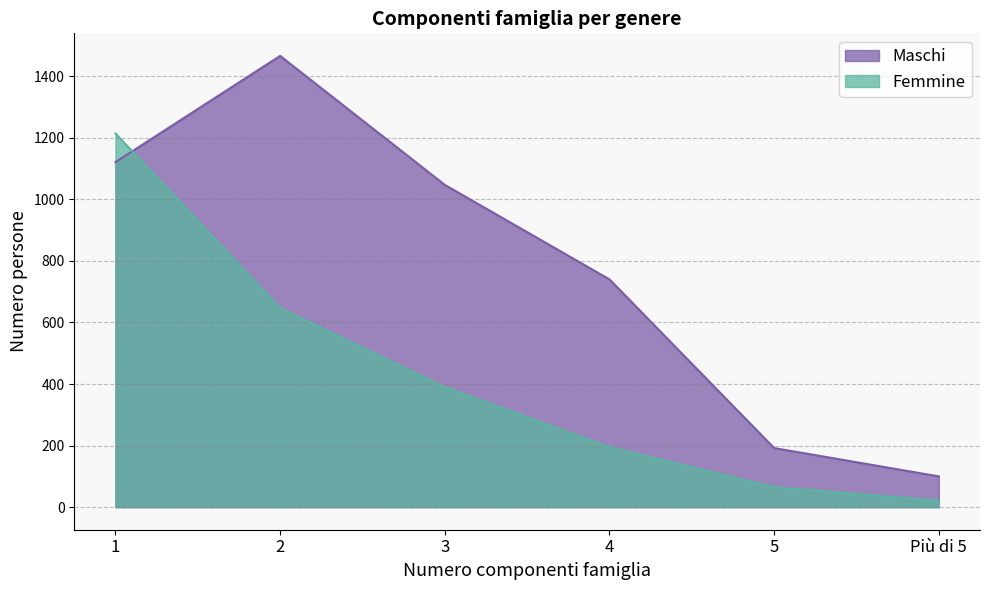

What is the difference between the maximum and minimum values in the Maschi series?

1366